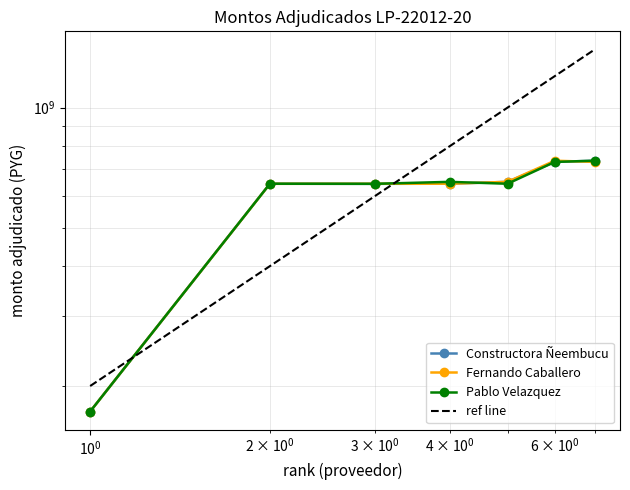

How many interior local peaks does the Pablo Velazquez series have?

2